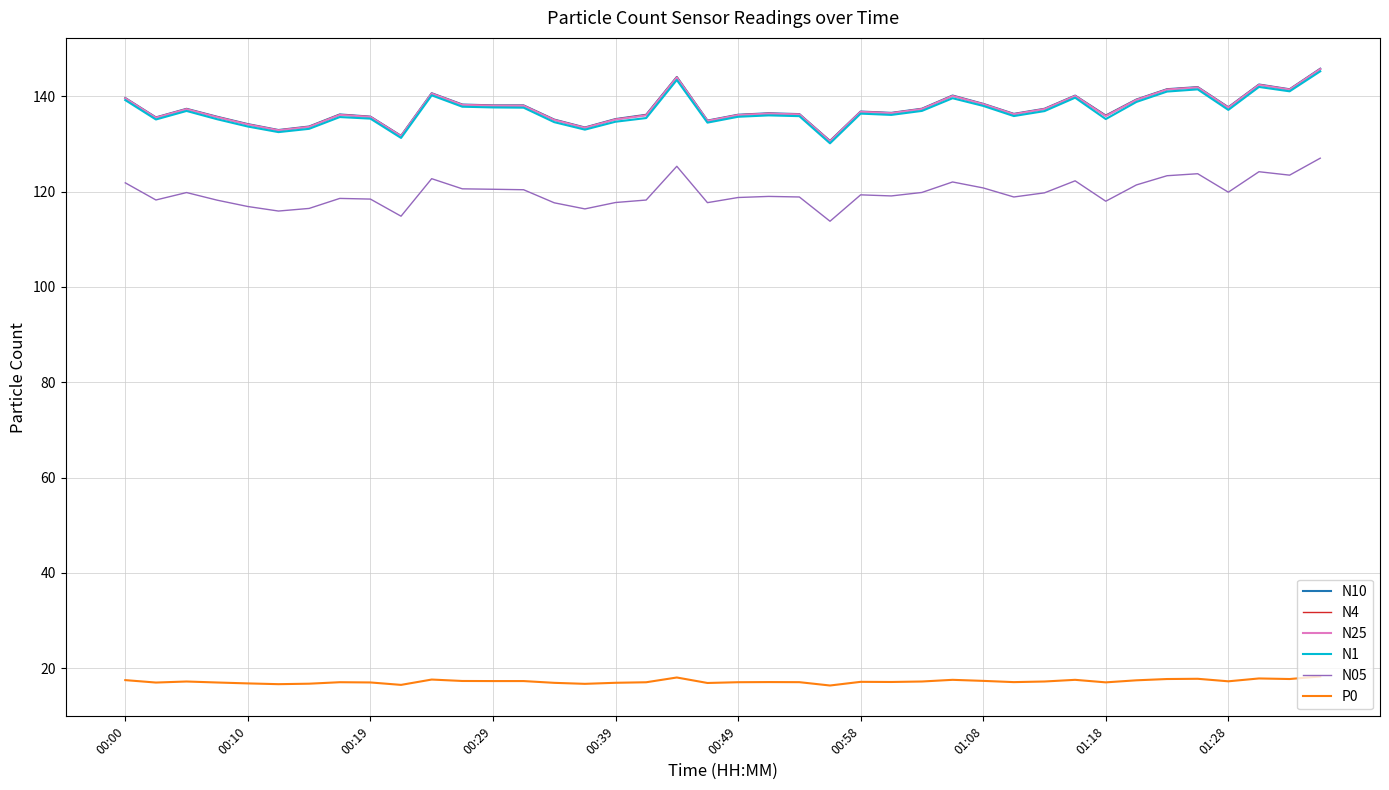

True or false: N1 and P0 cross at least once.

False